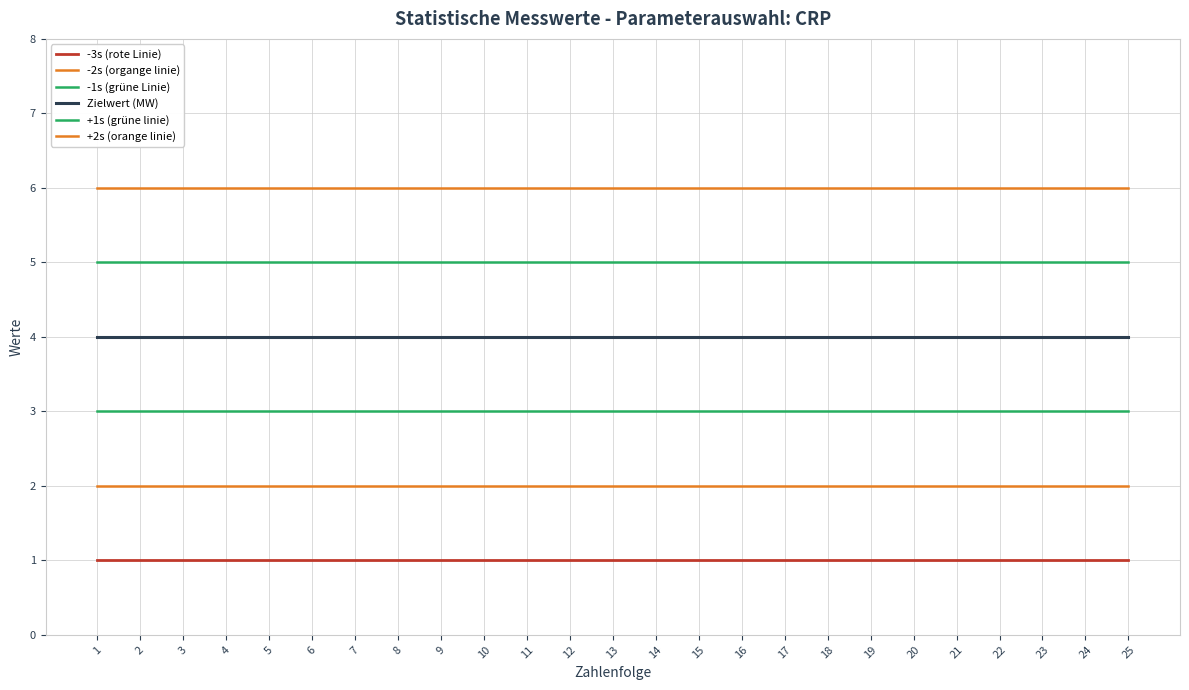

How many lines are shown in the chart?

6